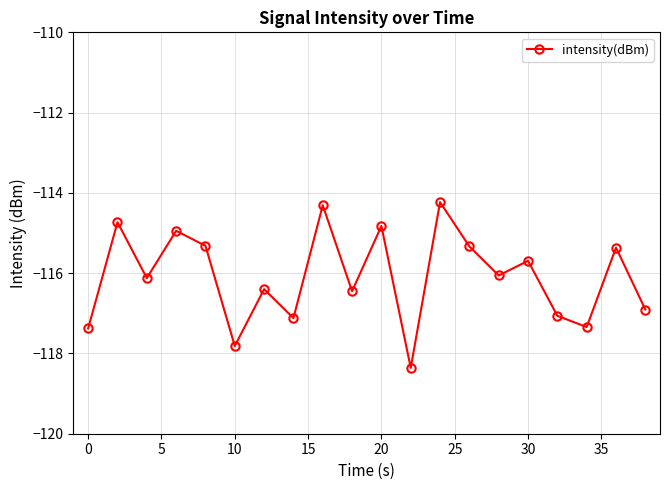

What is the average value?

-116.1